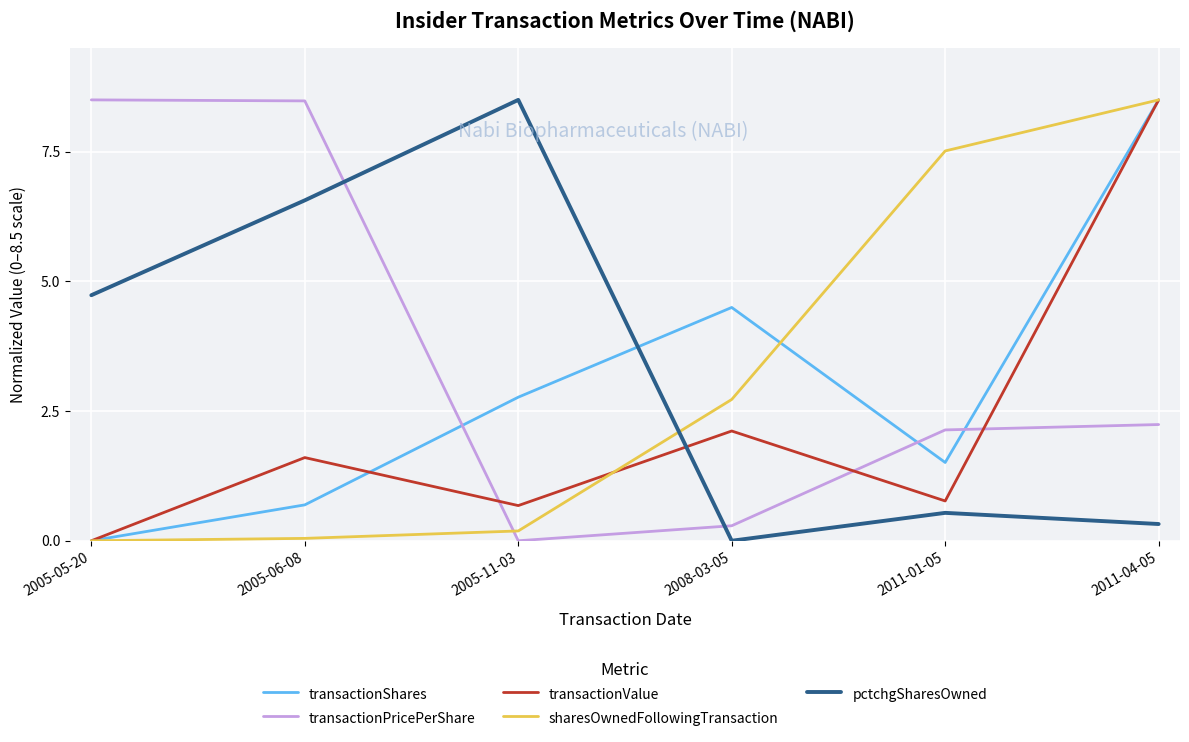

The transactionValue series shows 1.6 at 2005-06-08. True or false?

True